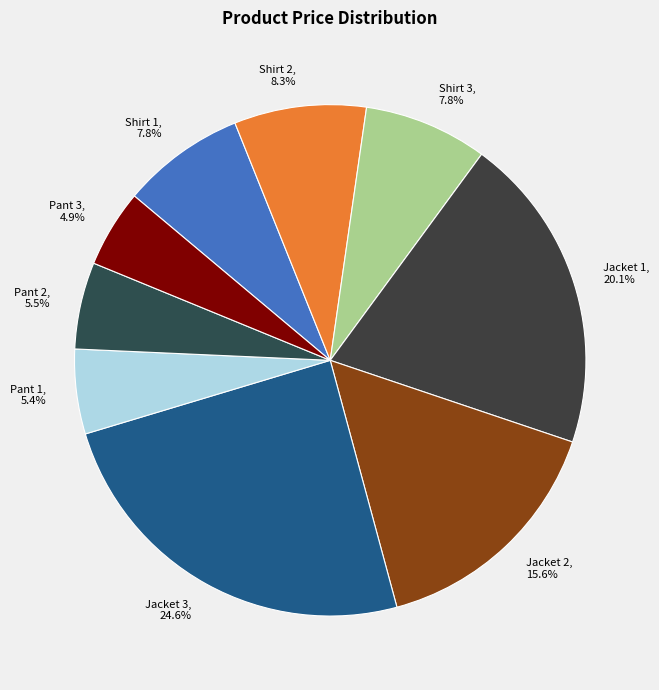

Combined, what portion of the pie is Shirt 2 and Pant 2?

13.8%